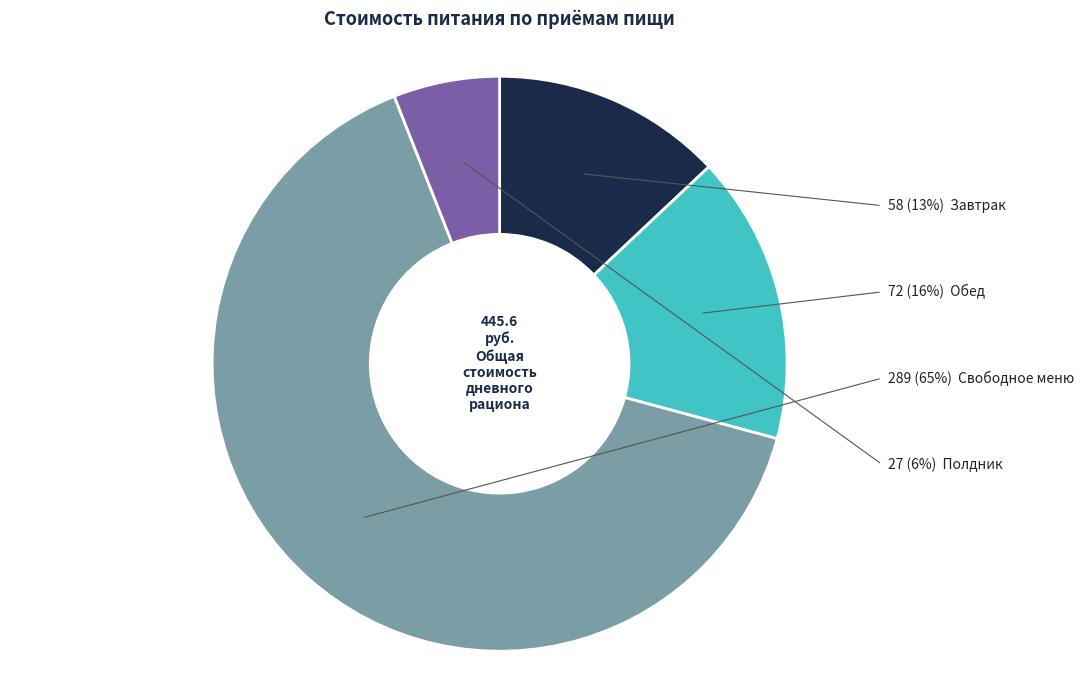

Does any single category account for the majority?

Yes